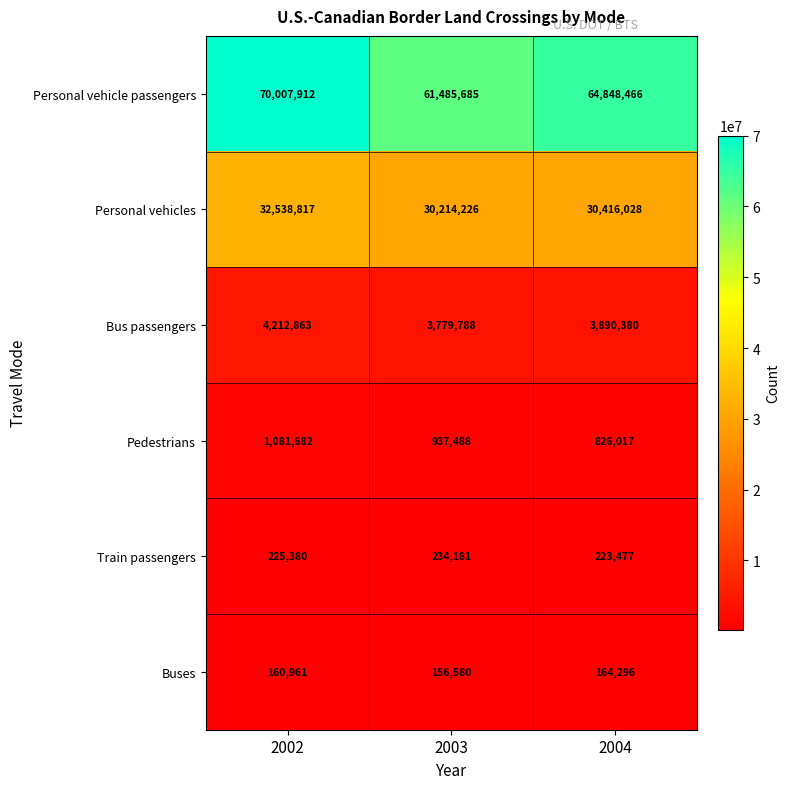

What is the approximate value of Bus passengers at 2003, to the nearest 100?

3779800